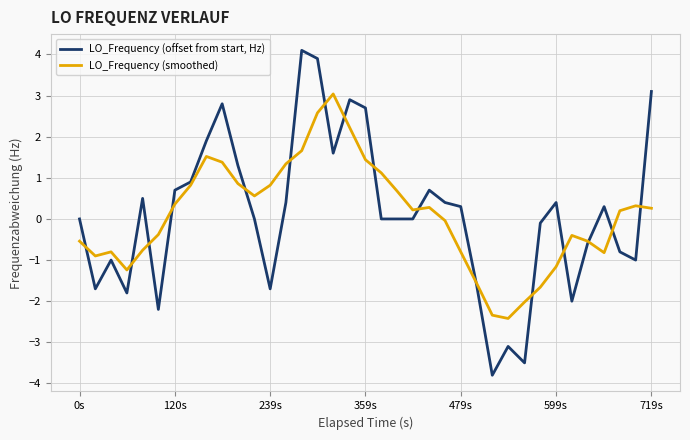

Rank the series by their average value, from lowest to highest.

LO_Frequency (smoothed), LO_Frequency (offset from start, Hz)